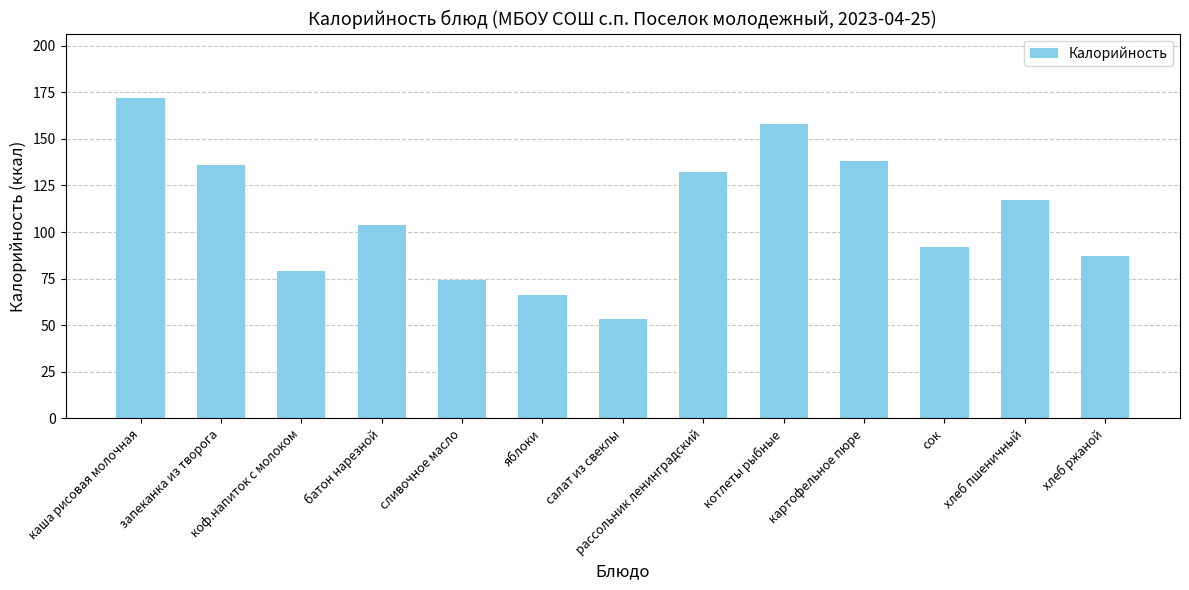

What is the change in value from батон нарезной to яблоки?

-38.0